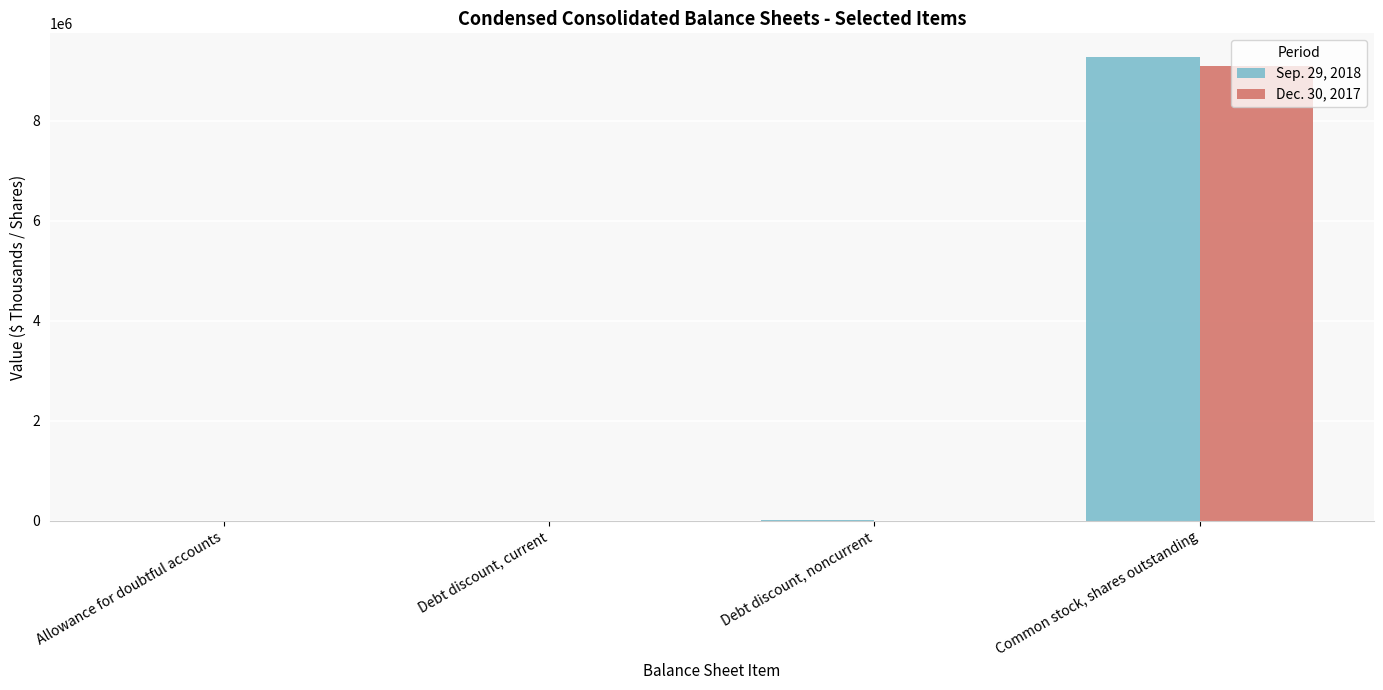

At which category is the sum across all series the highest?

Common stock, shares outstanding